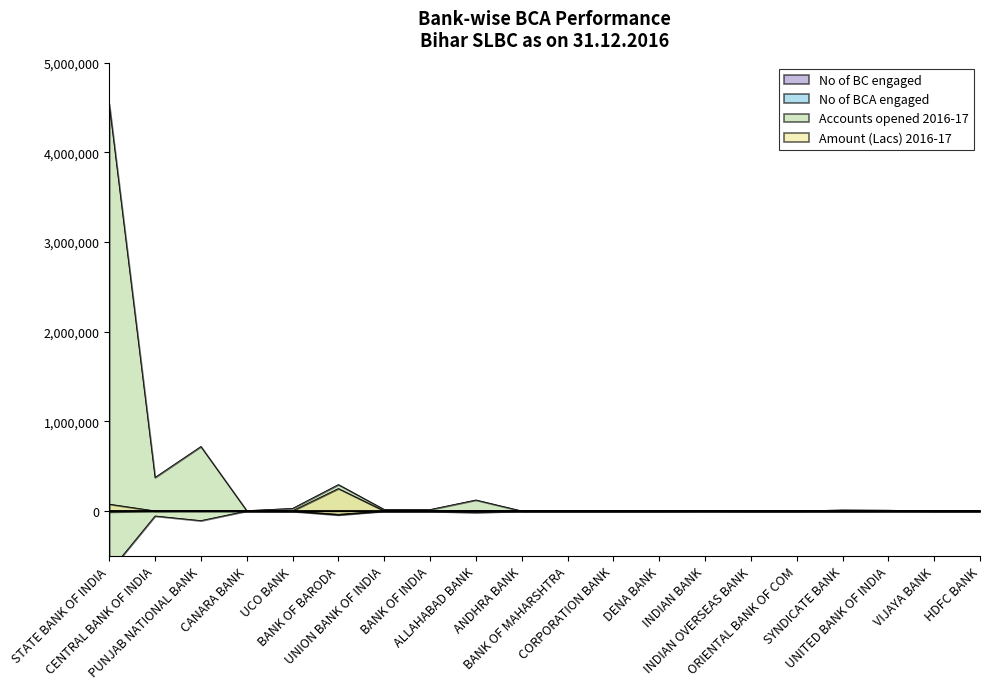

How many lines are shown in the chart?

4